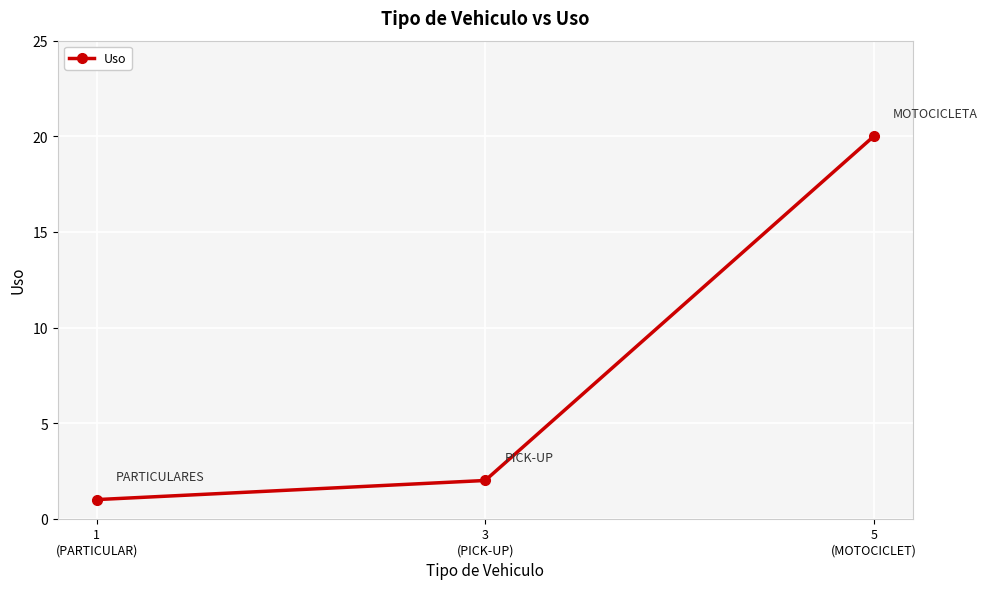

How many values are below 2?

1